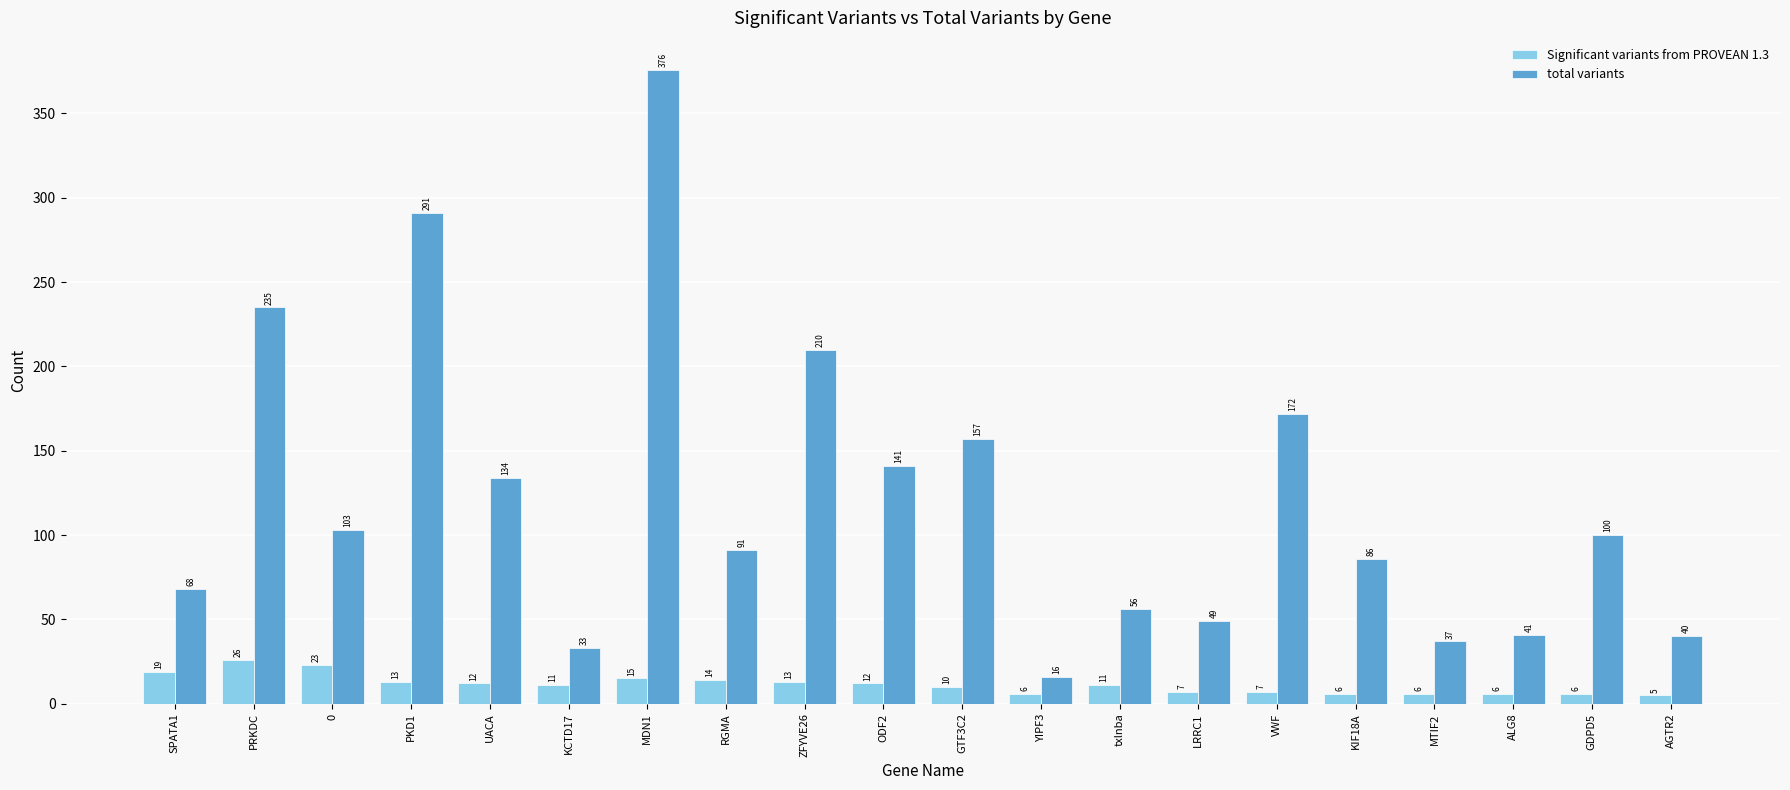

Are the bars horizontal?

No